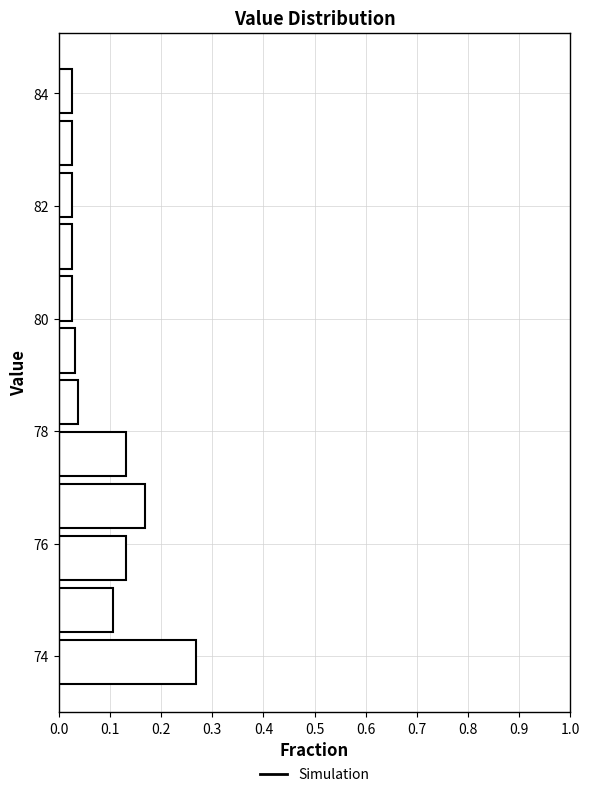

How long is the bar that spans 78.2 to 79.0 on the y-axis? Neither the bar edges nor the lengths are printed on the chart, so give them approximately, as read against the axes.

0.04